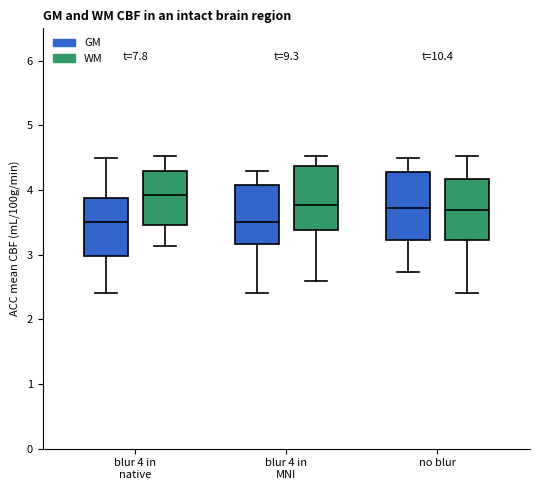

Where does the upper whisker of the box for no blur (WM) end on the y-axis? The values are not printed on the chart, so give them approximately, as read against the axis.

4.5